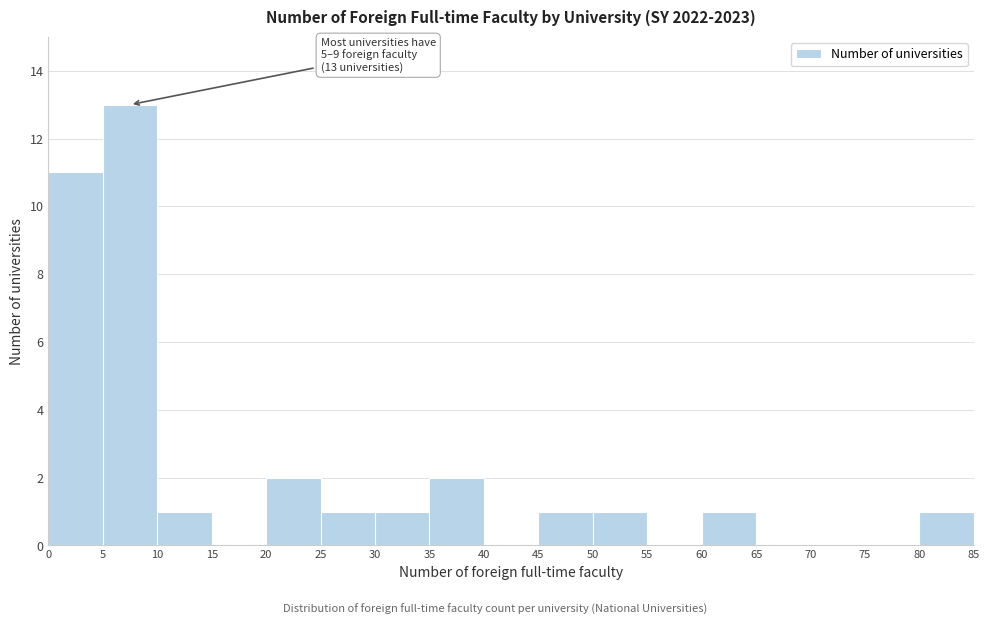

Over which range of the x-axis is the bar tallest?

5 to 10